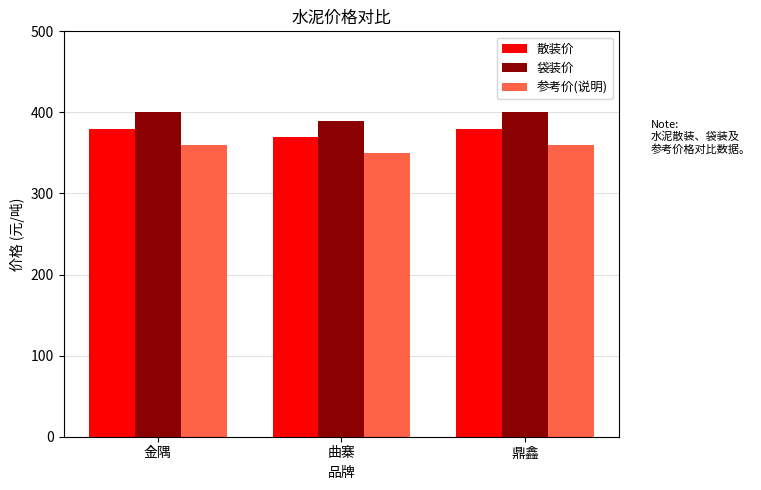

What is the spread (max minus min) of values at 曲寨?

40